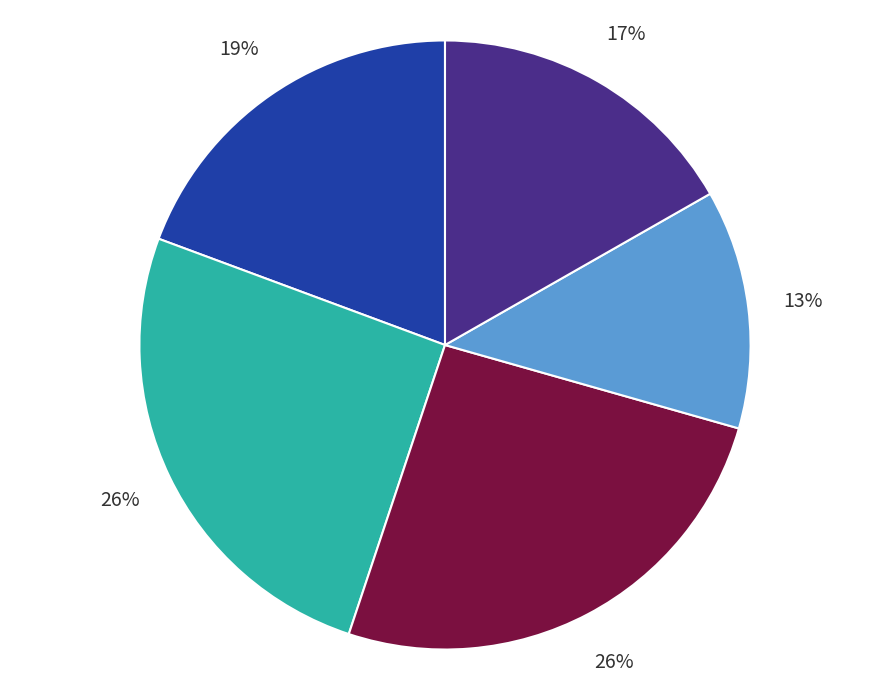

To the nearest percent, what is the difference between the largest and smallest slice percentages?

13%